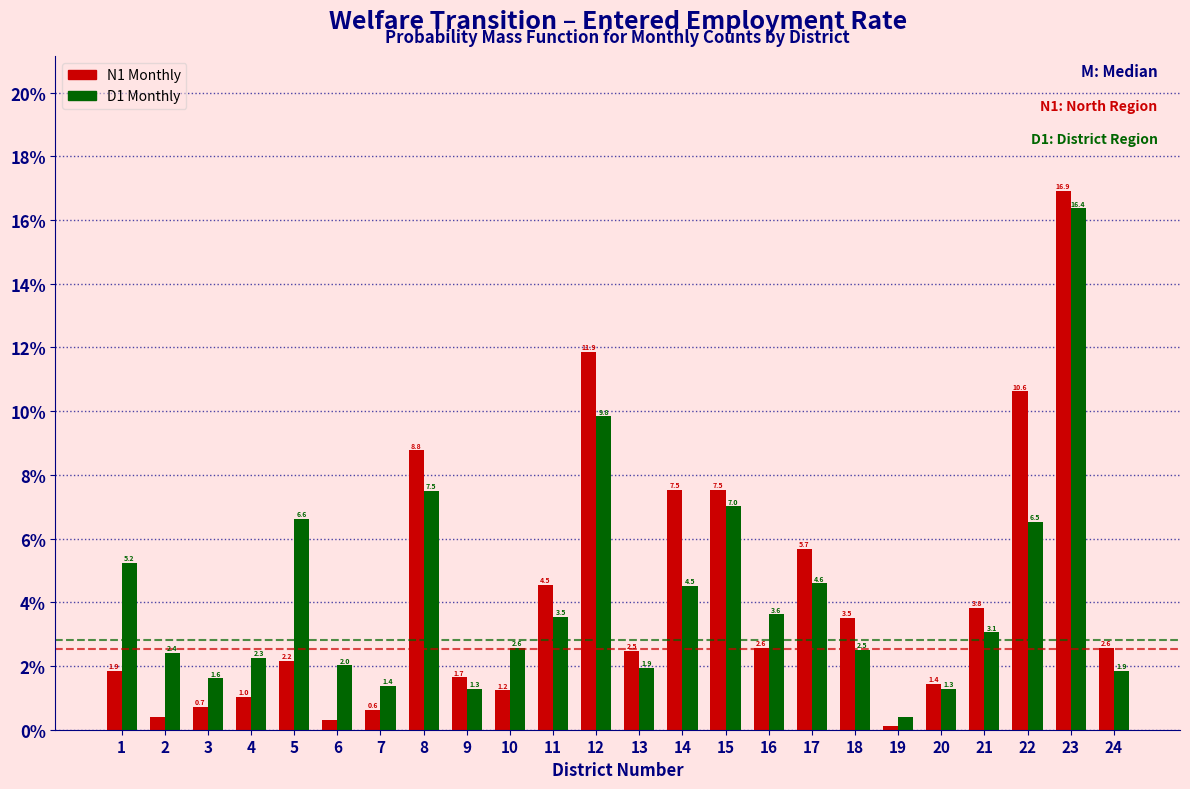

Which category has the highest value across all series?

23